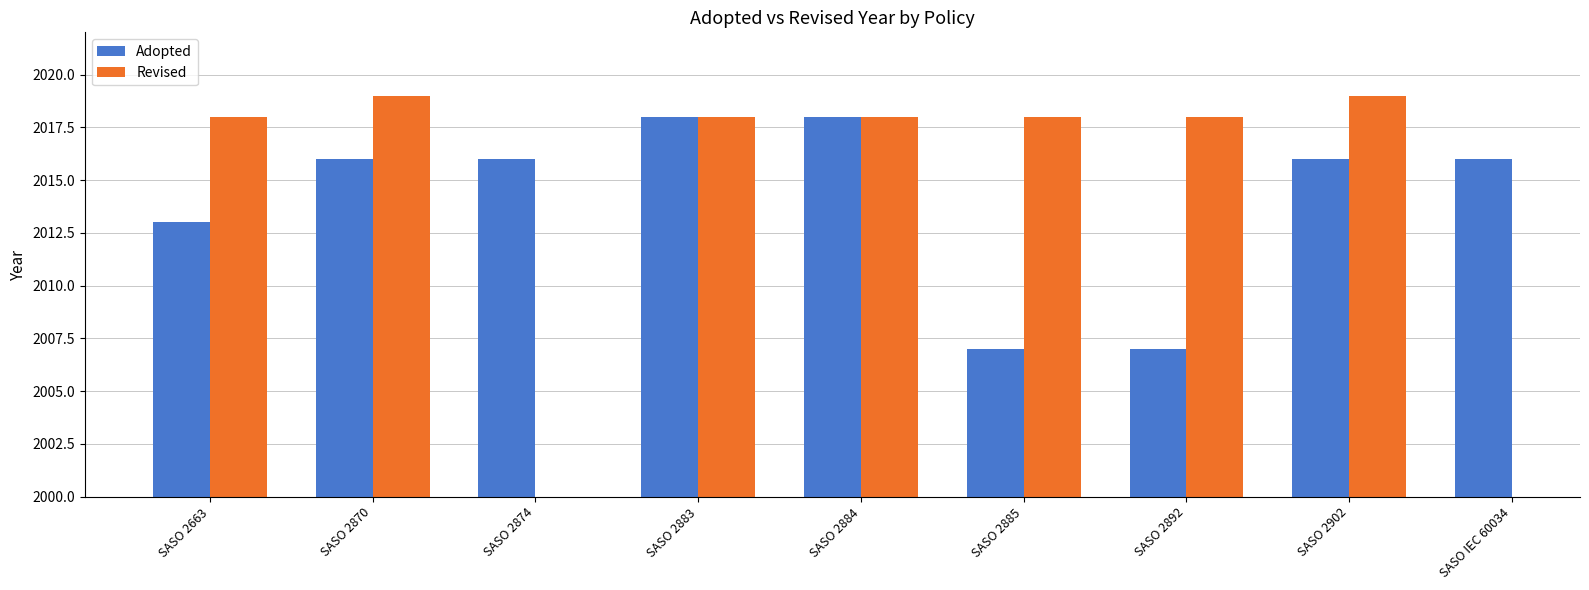

Between SASO 2874 and SASO 2892, which is larger?

SASO 2874